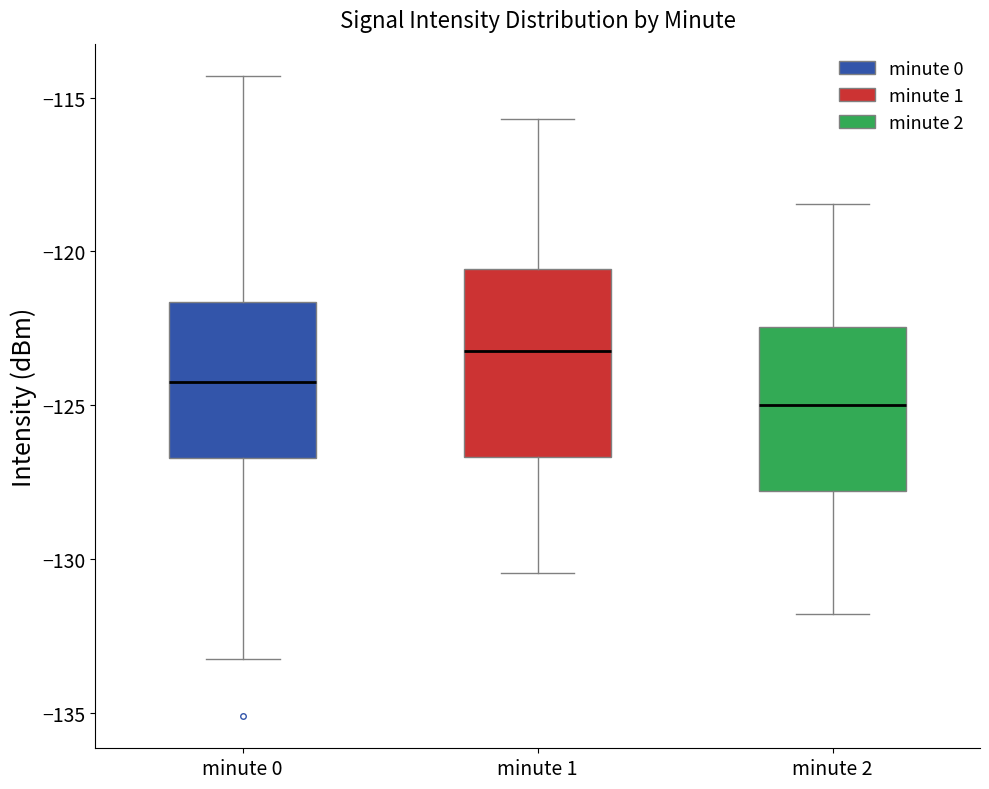

Which box has the highest median line?

minute 1